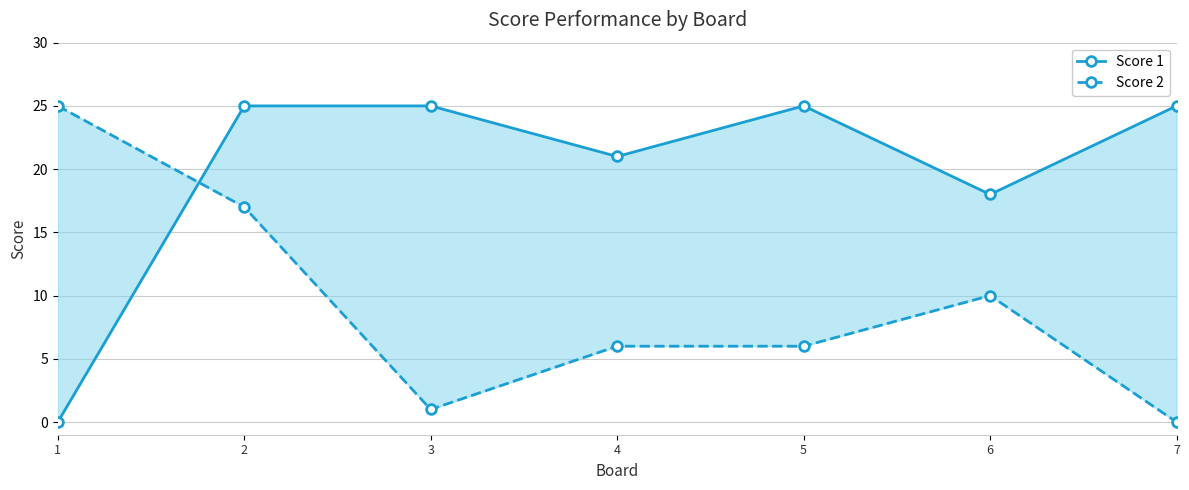

How many distinct data groups are displayed?

2